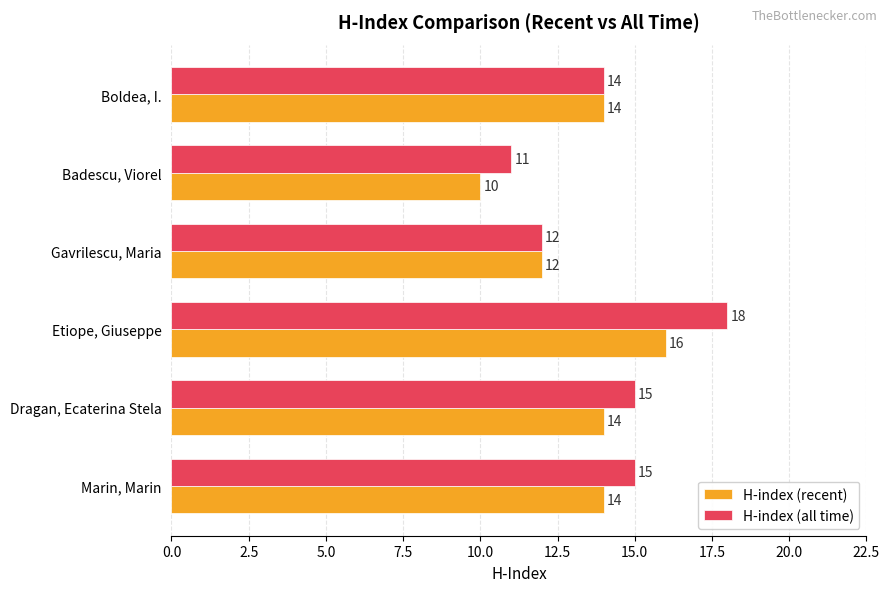

Which series has the largest total across all categories?

H-index (all time)